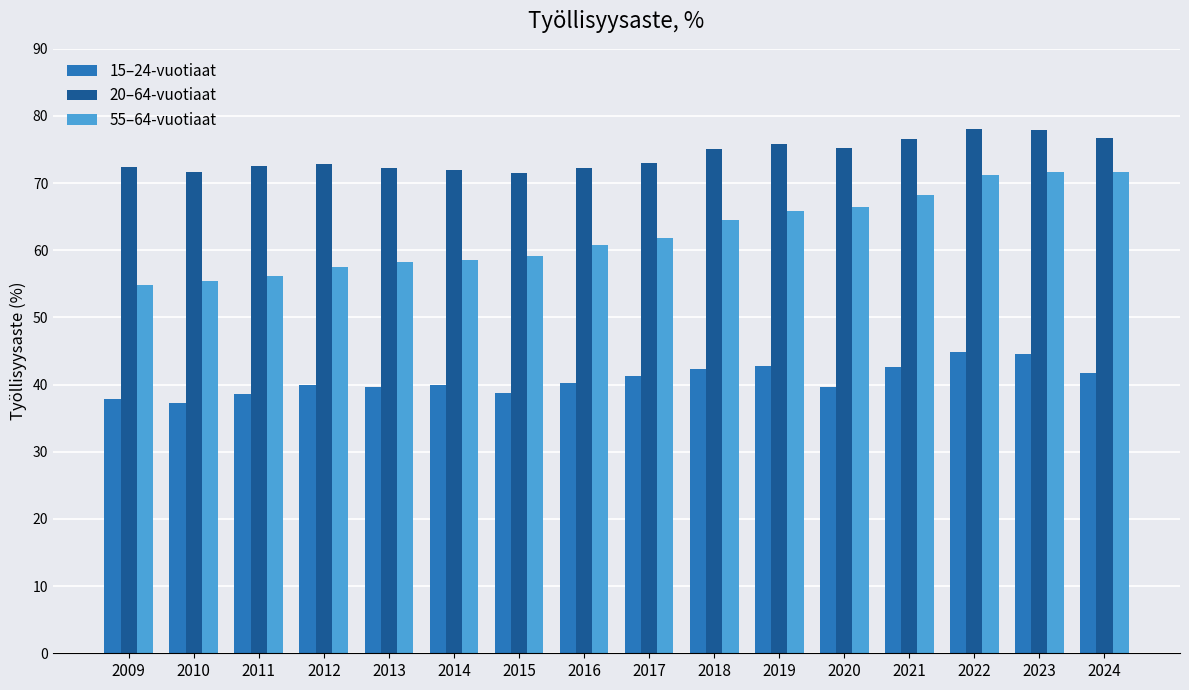

What is the greatest value displayed?

78.1